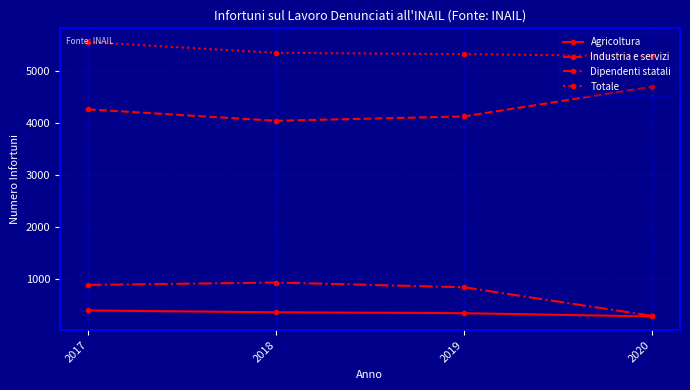

What is the smallest value displayed?

287